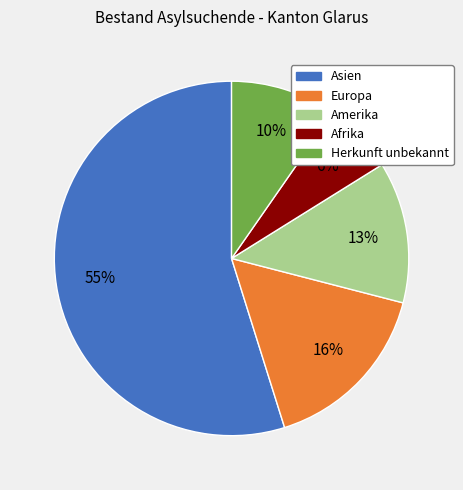

How many segments does this pie chart have?

5